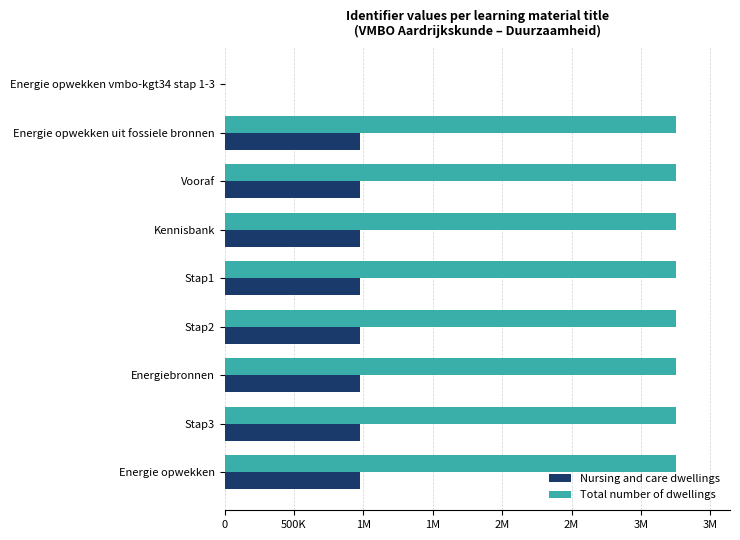

What are all the series names shown in the legend?

Nursing and care dwellings, Total number of dwellings